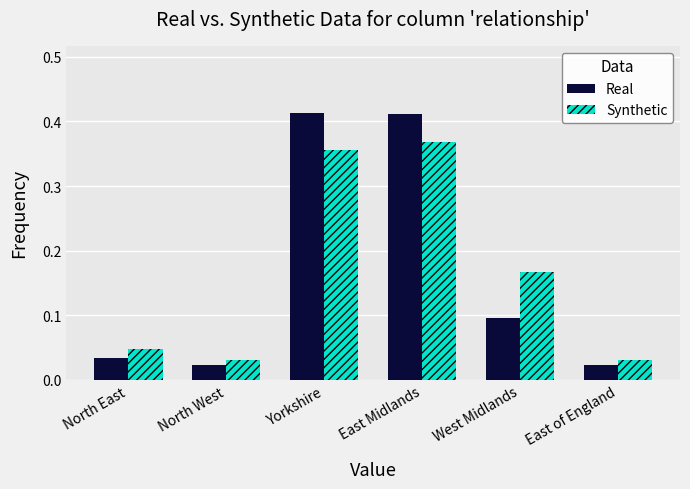

Which series changed the most between Yorkshire and East of England?

Real